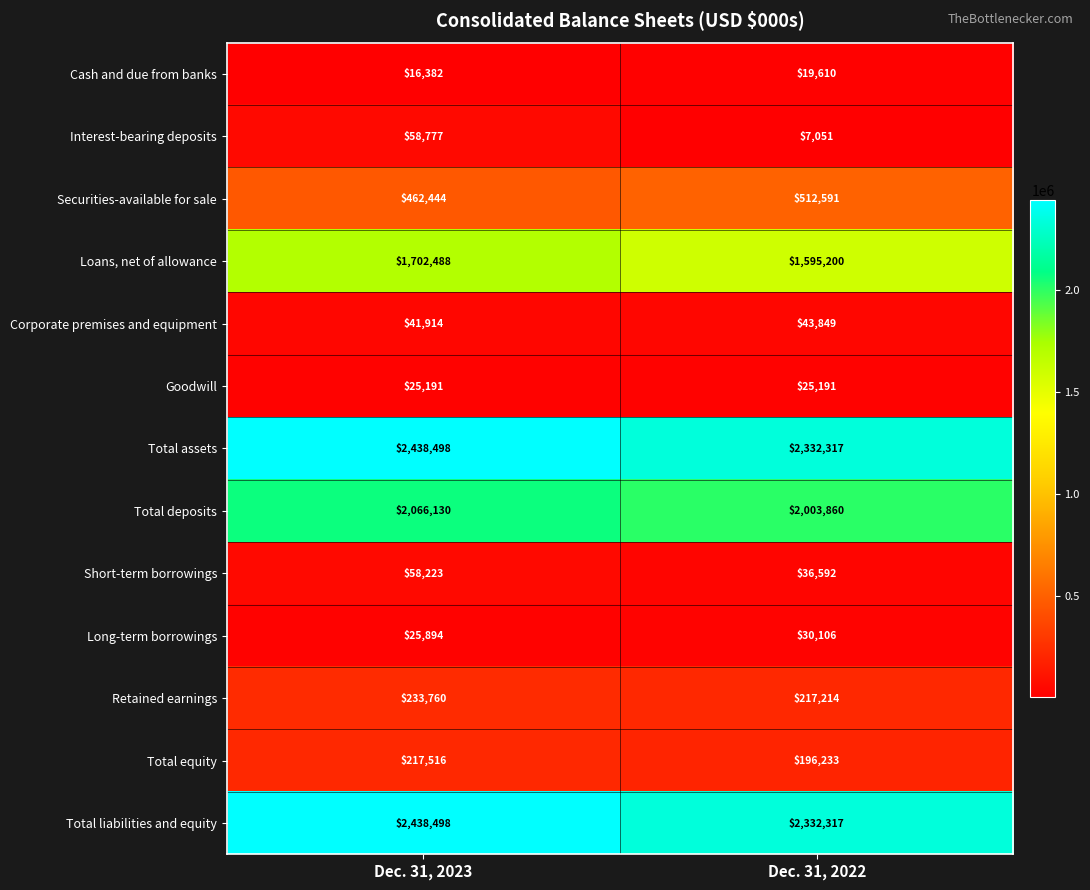

Reading left to right, extract all data points from this chart.

Cash and due from banks: Dec. 31, 2023=16382	Dec. 31, 2022=19610
Interest-bearing deposits: Dec. 31, 2023=58777	Dec. 31, 2022=7051
Securities-available for sale: Dec. 31, 2023=462444	Dec. 31, 2022=512591
Loans, net of allowance: Dec. 31, 2023=1702488	Dec. 31, 2022=1595200
Corporate premises and equipment: Dec. 31, 2023=41914	Dec. 31, 2022=43849
Goodwill: Dec. 31, 2023=25191	Dec. 31, 2022=25191
Total assets: Dec. 31, 2023=2438498	Dec. 31, 2022=2332317
Total deposits: Dec. 31, 2023=2066130	Dec. 31, 2022=2003860
Short-term borrowings: Dec. 31, 2023=58223	Dec. 31, 2022=36592
Long-term borrowings: Dec. 31, 2023=25894	Dec. 31, 2022=30106
Retained earnings: Dec. 31, 2023=233760	Dec. 31, 2022=217214
Total equity: Dec. 31, 2023=217516	Dec. 31, 2022=196233
Total liabilities and equity: Dec. 31, 2023=2438498	Dec. 31, 2022=2332317